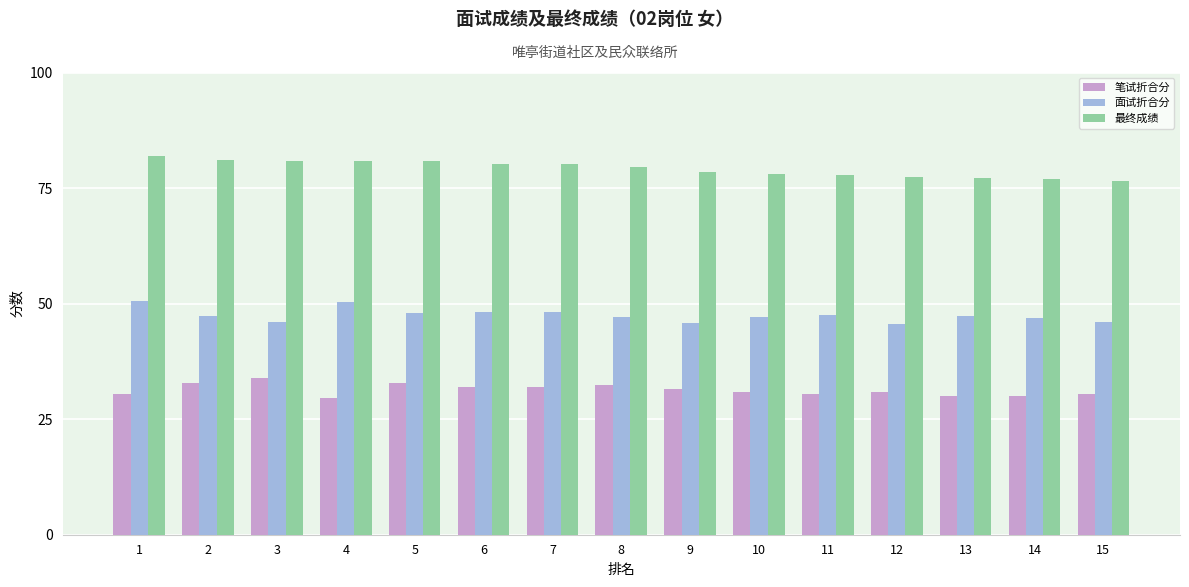

How many distinct data groups are displayed?

3